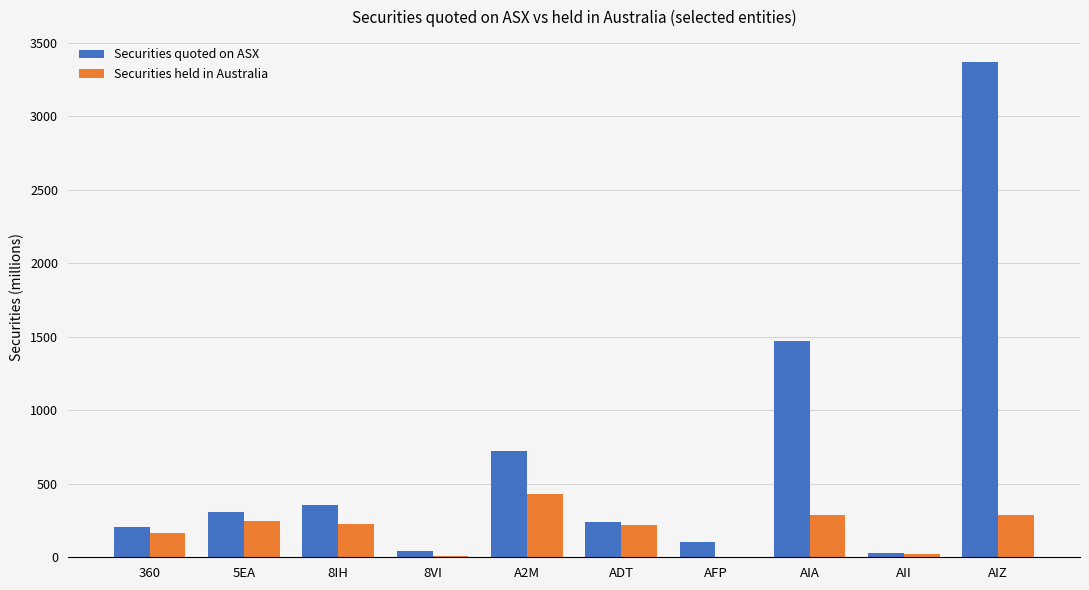

What is the sum of the Securities held in Australia values at 5EA and 360?

410.2